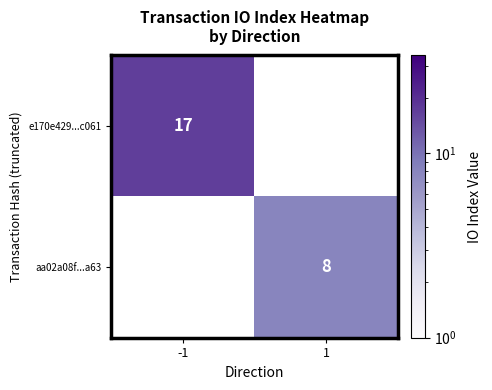

Is it true that aa02a08f...a63 equals 8 at 1?

True